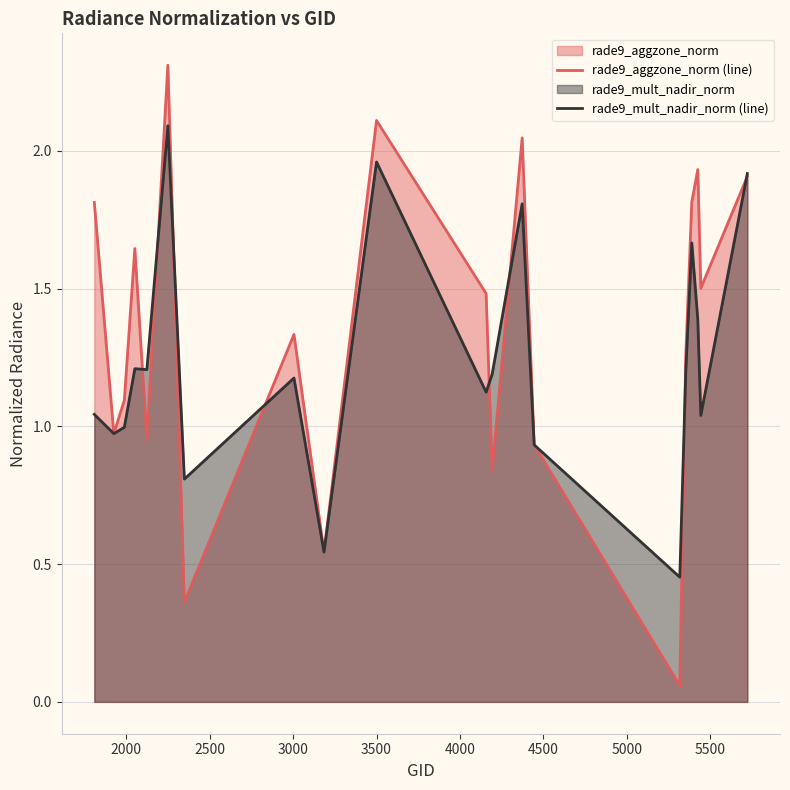

Rank the series by their maximum value, from lowest to highest.

rade9_mult_nadir_norm (line), rade9_aggzone_norm (line)